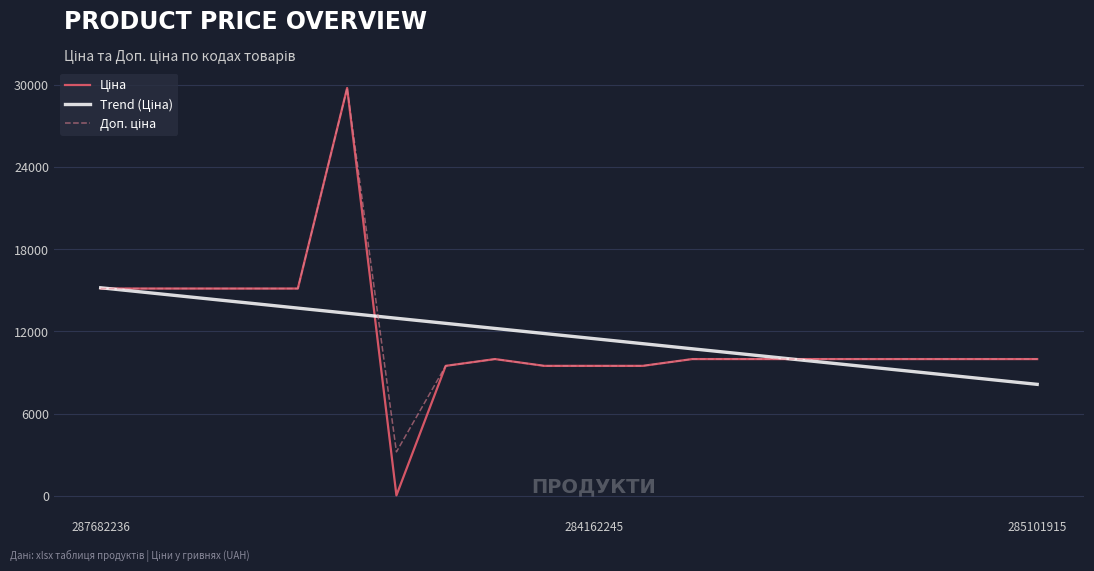

Reading left to right, list all the values displayed in this chart.

Ціна: 15120.0	15120.0	15120.0	15120.0	15120.0	29747.2	32.0	9480.1	9975.0	9480.1	9480.1	9480.1	9975.0	9975.0	9975.0	9975.0	9975.0	9975.0	9975.0	9975.0
Trend (Ціна): 15176.8	14806.0	14435.1	14064.3	13693.4	13322.6	12951.7	12580.9	12210.0	11839.2	11468.3	11097.4	10726.6	10355.7	9984.9	9614.0	9243.2	8872.3	8501.5	8130.6
Доп. ціна: 15120.0	15120.0	15120.0	15120.0	15120.0	29747.2	3205.0	9480.1	9975.0	9480.1	9480.1	9480.1	9975.0	9975.0	9975.0	9975.0	9975.0	9975.0	9975.0	9975.0